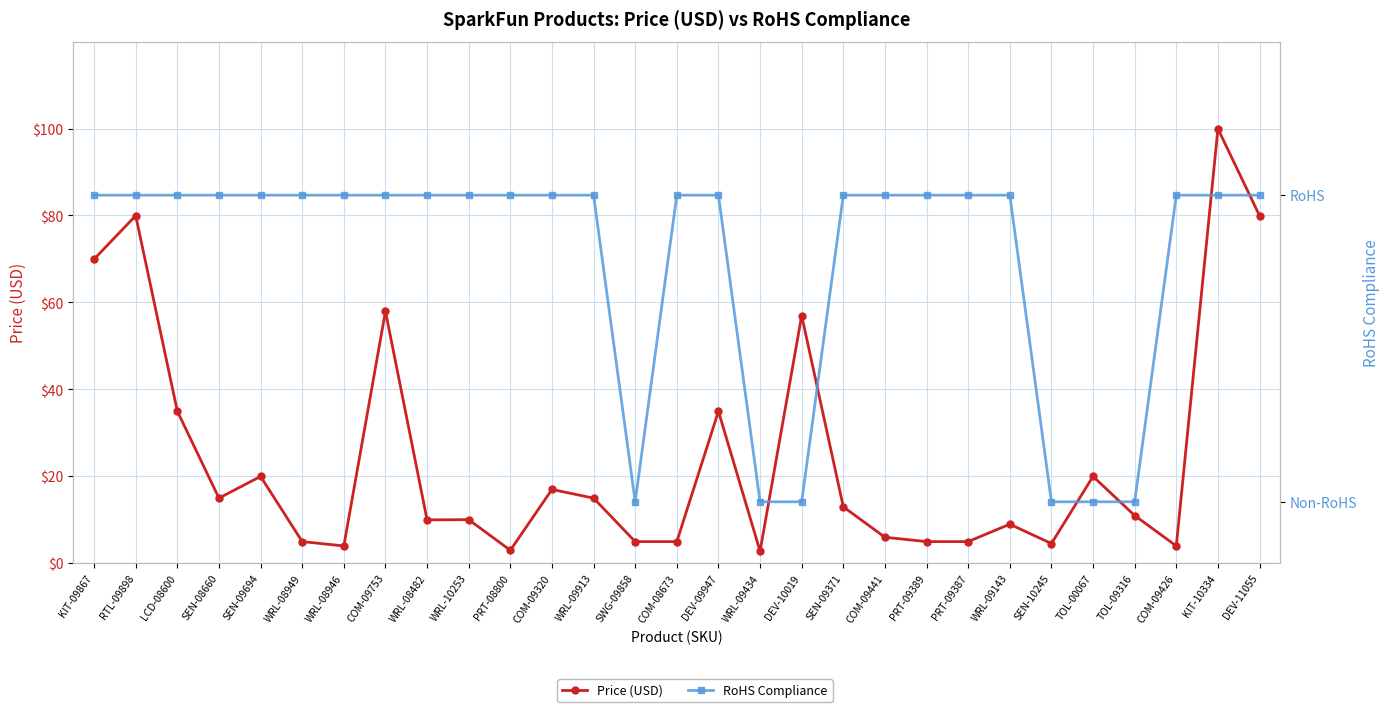

What is the difference between the Price (USD) values at DEV-09947 and WRL-08482?

25.0